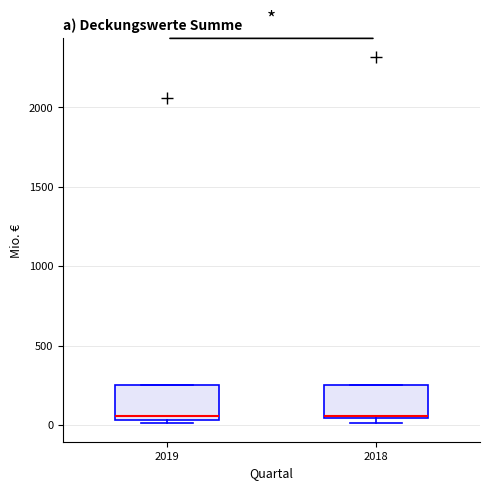

Reading left to right, transcribe this box plot: for each box, give where its median line is, the range the box spans, and where its two whiskers end, as read against the y-axis. The values are not printed on the chart, so give them approximately, as read against the axis.

2019: median 50 (just above the box's lower edge), box 50 to 250, whiskers 0 to 250
2018: median 50, box 50 to 250, whiskers 0 to 250